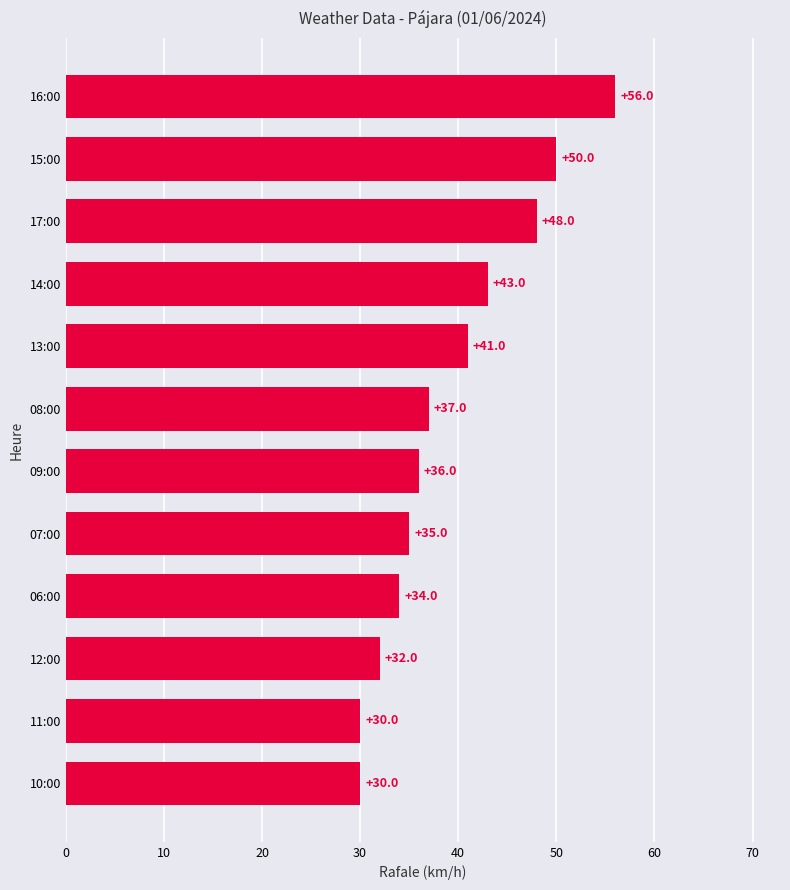

Reading top to bottom, list all the values displayed in this chart.

16:00=56	15:00=50	17:00=48	14:00=43	13:00=41	08:00=37	09:00=36	07:00=35	06:00=34	12:00=32	11:00=30	10:00=30